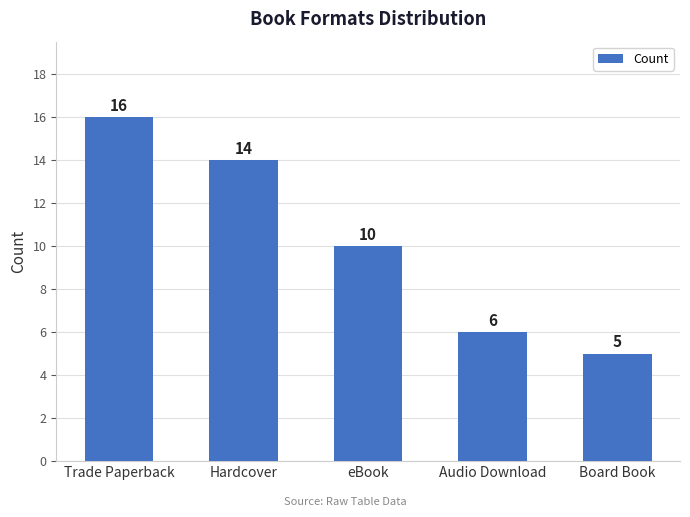

The value at Board Book is 5. True or false?

True